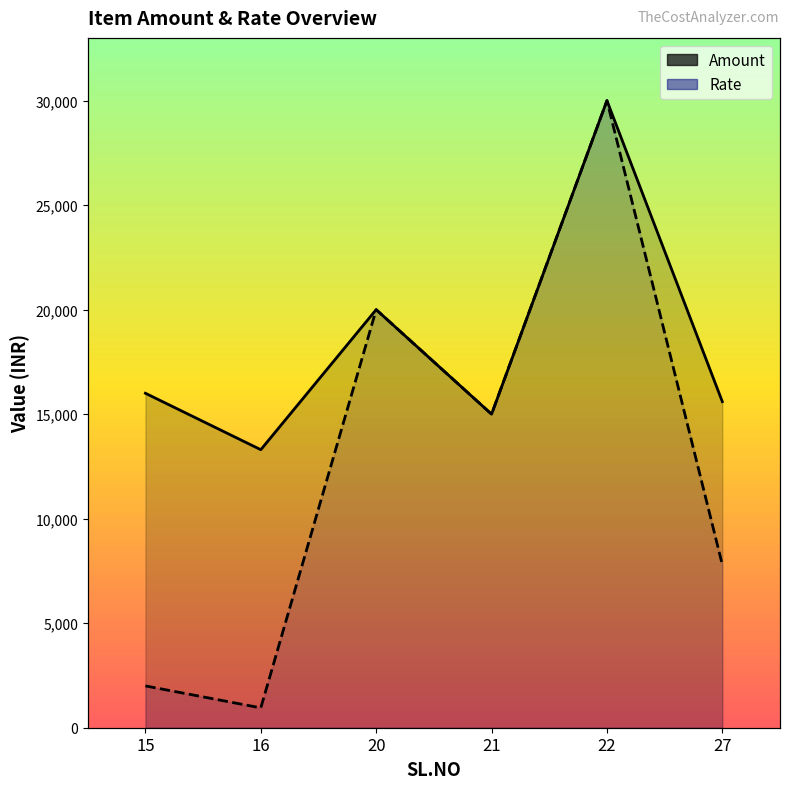

Rank the series by their average value, from highest to lowest.

Amount, Rate